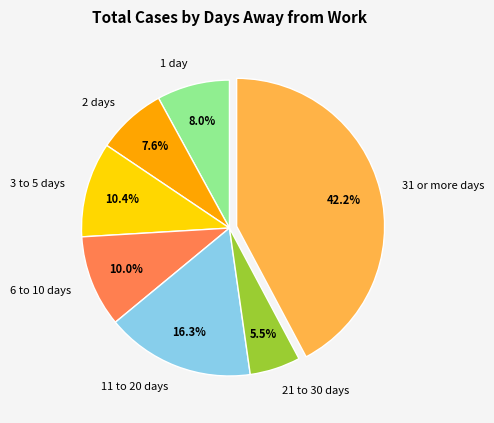

Is it true that 11 to 20 days is 16% of the pie?

True